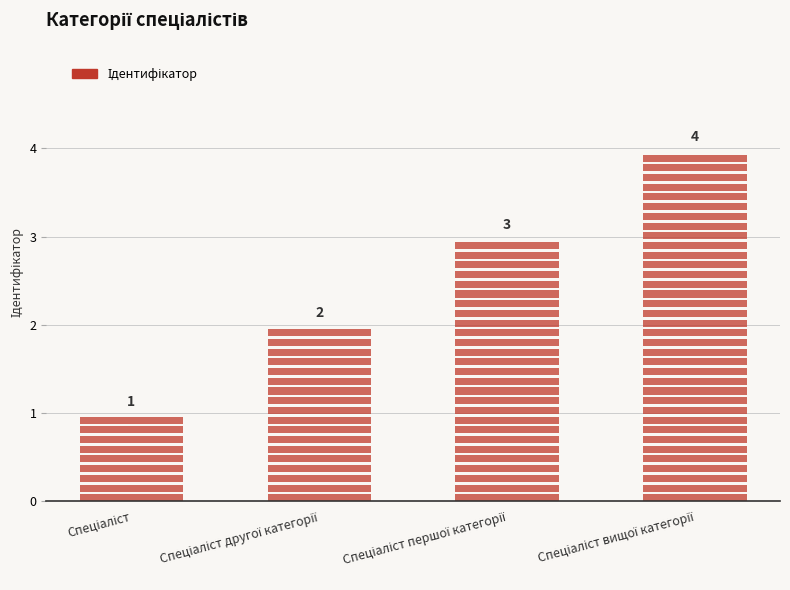

Which has a higher value, Спеціаліст вищої категорії or Спеціаліст?

Спеціаліст вищої категорії